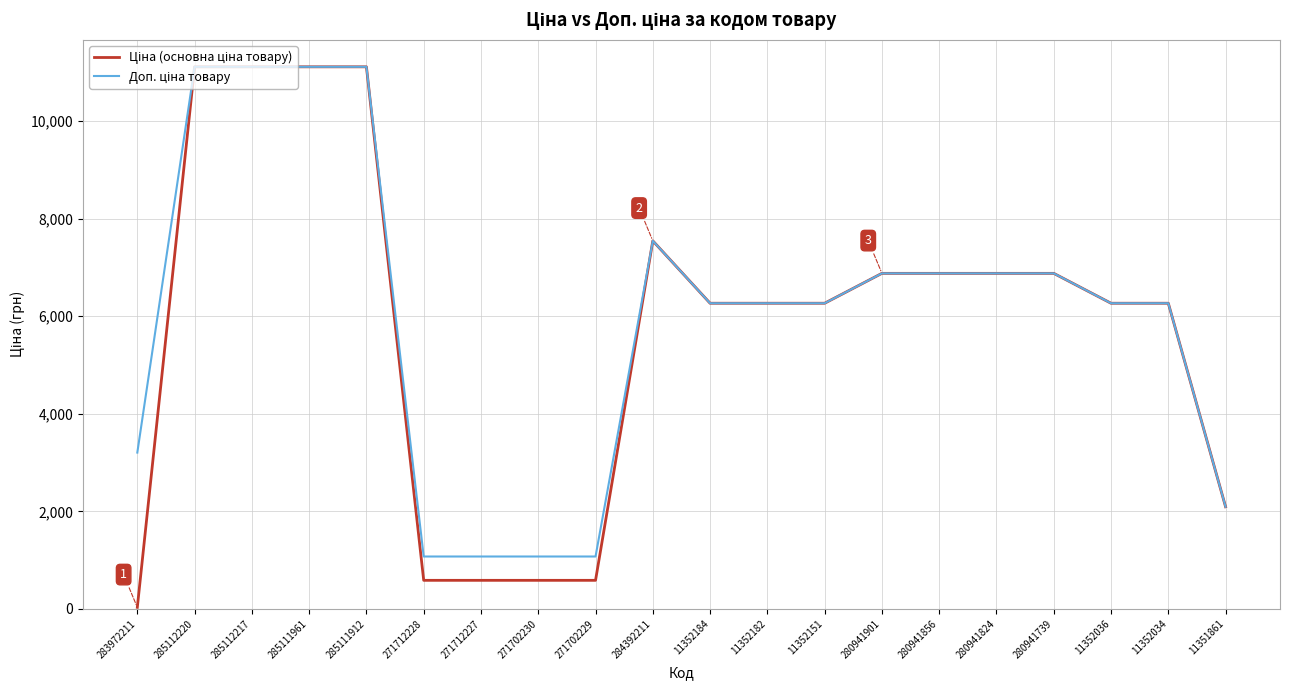

What is the total value across all series at 280941739?

13759.0